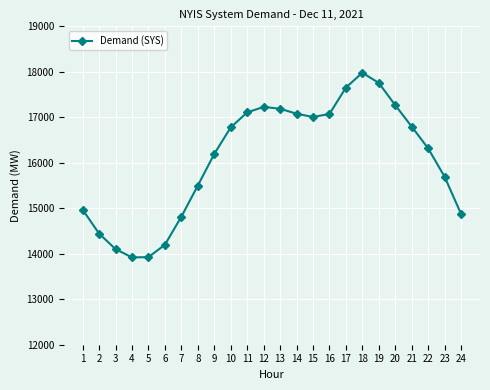

What is the ratio of the value at 21 to the value at 9?

1.0